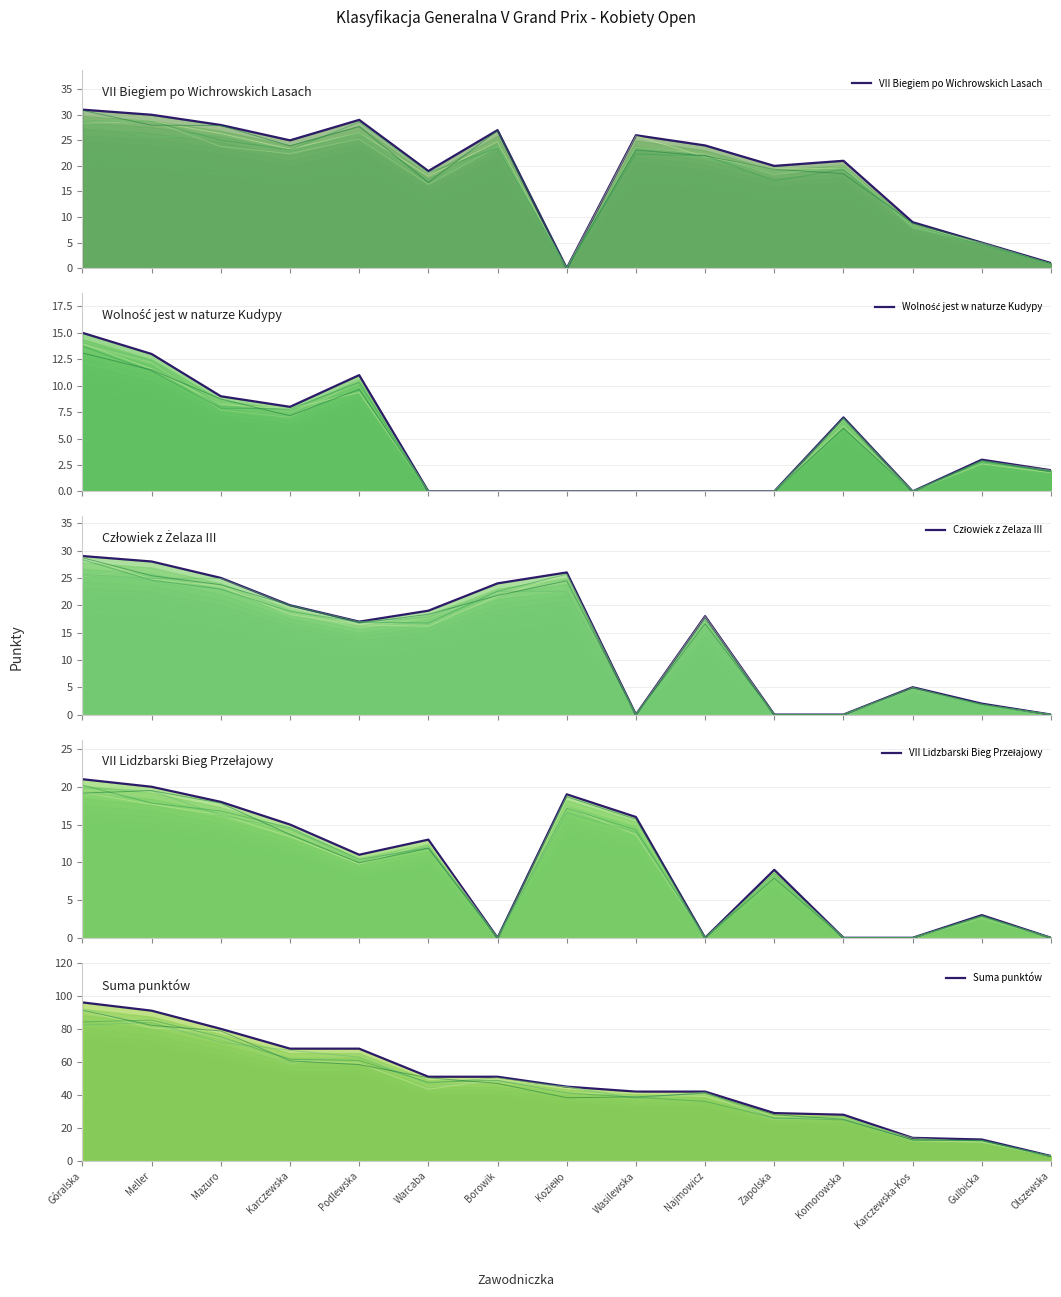

At which category does VII Lidzbarski Bieg Przełajowy reach its first local peak?

Warcaba